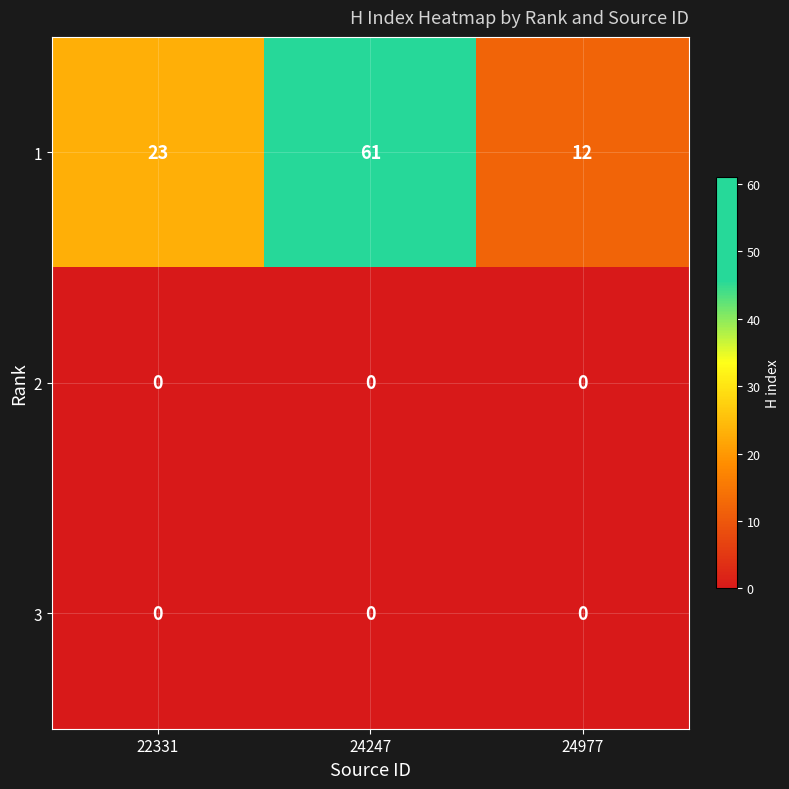

Reading left to right, transcribe all the data shown in this chart.

1: 22331=23	24247=61	24977=12
2: 22331=0	24247=0	24977=0
3: 22331=0	24247=0	24977=0